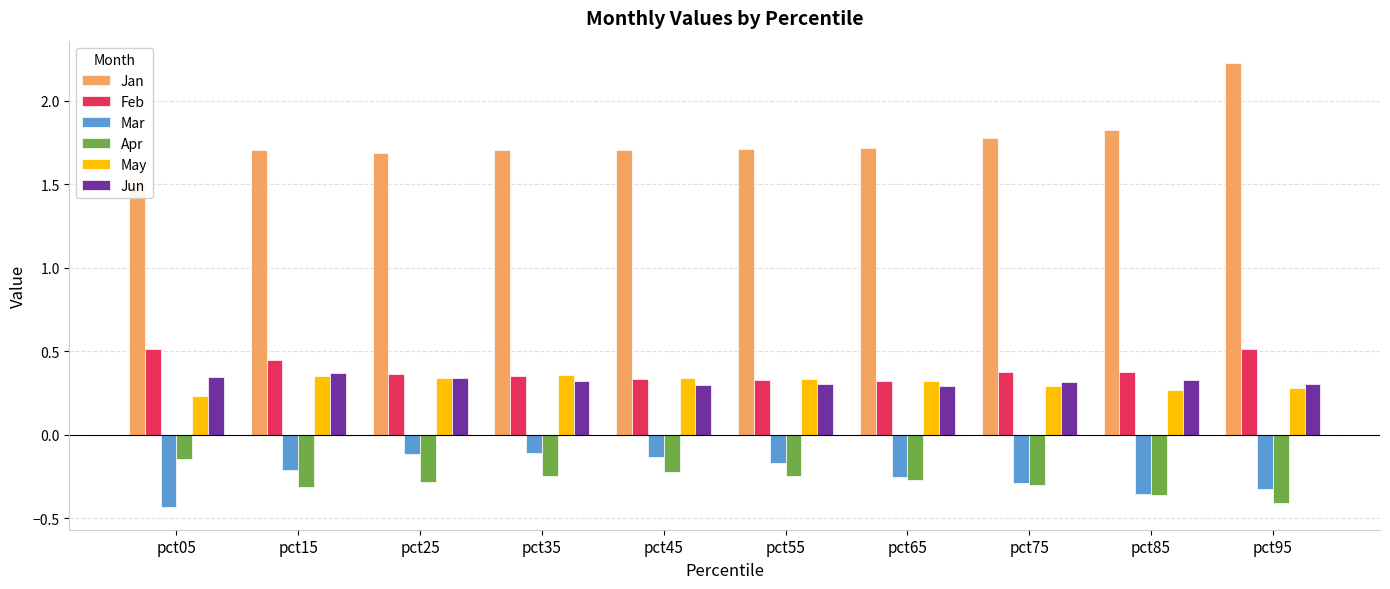

What is the sum of the Apr values at pct25 and pct75?

-0.6